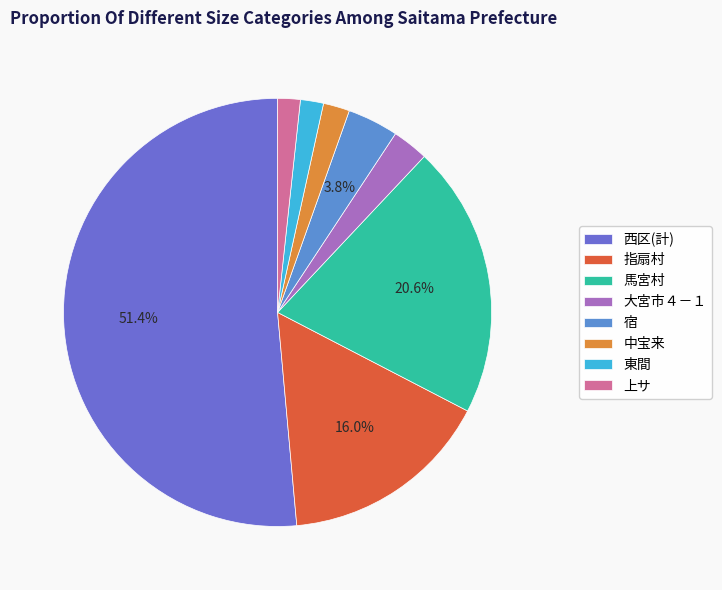

The 西区(計) slice represents 51% of the pie. True or false?

True